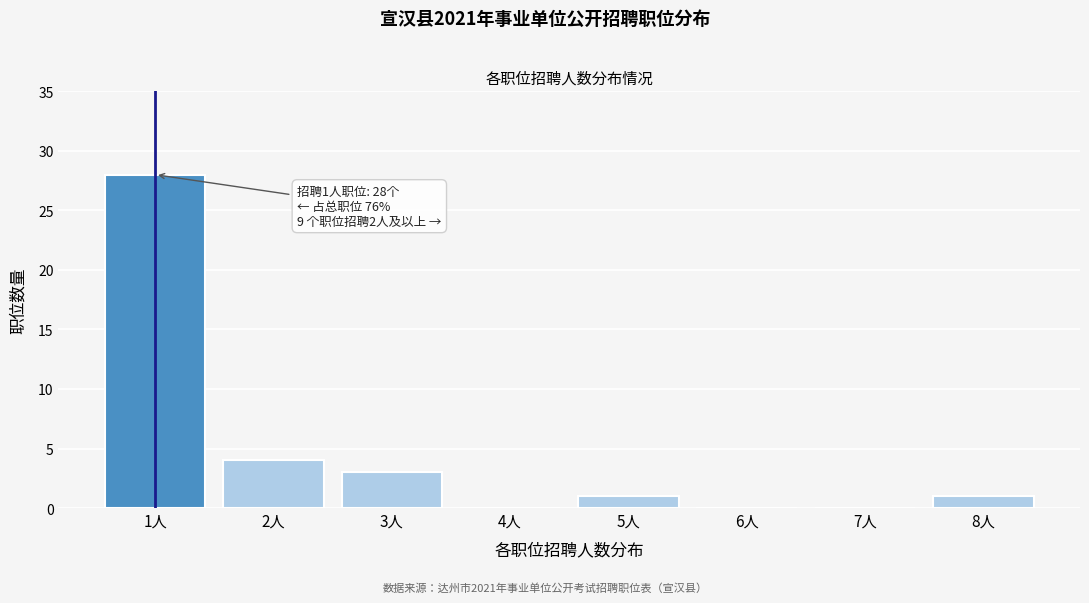

Reading right to left, transcribe all the data shown in this chart.

8人=1	7人=0	6人=0	5人=1	4人=0	3人=3	2人=4	1人=28